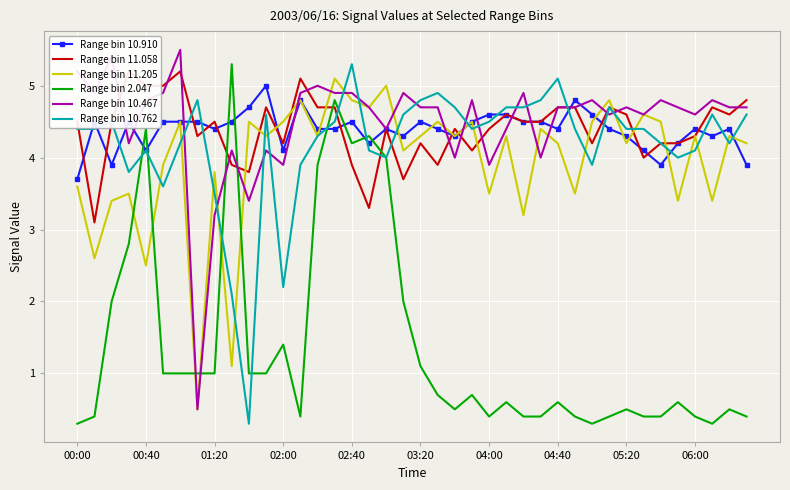

At which label does Range bin 10.910 reach its minimum?

00:00